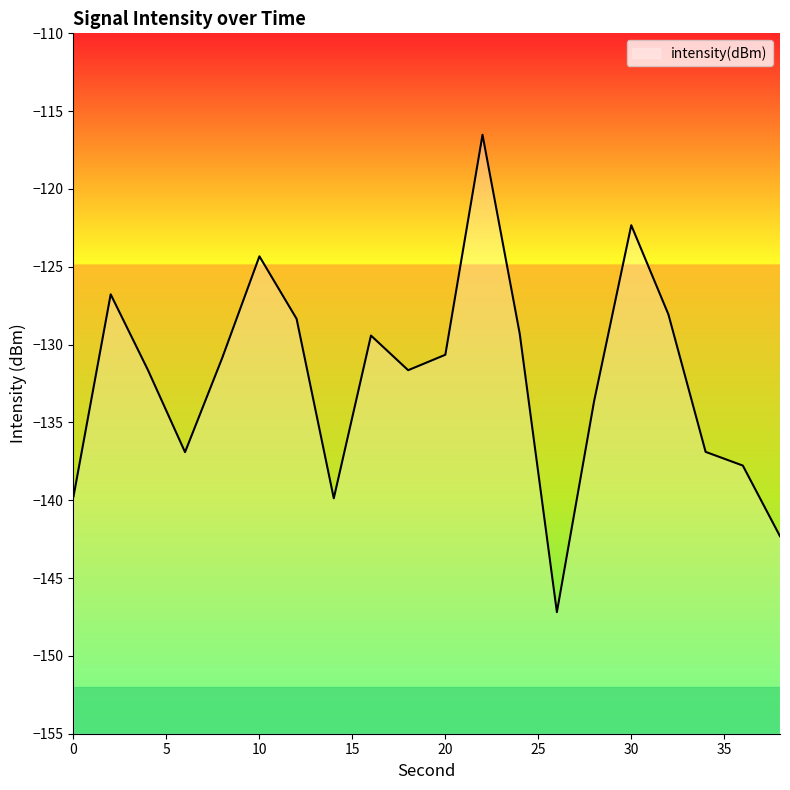

How many points are lower than both their immediate neighbors (excluding endpoints)?

4